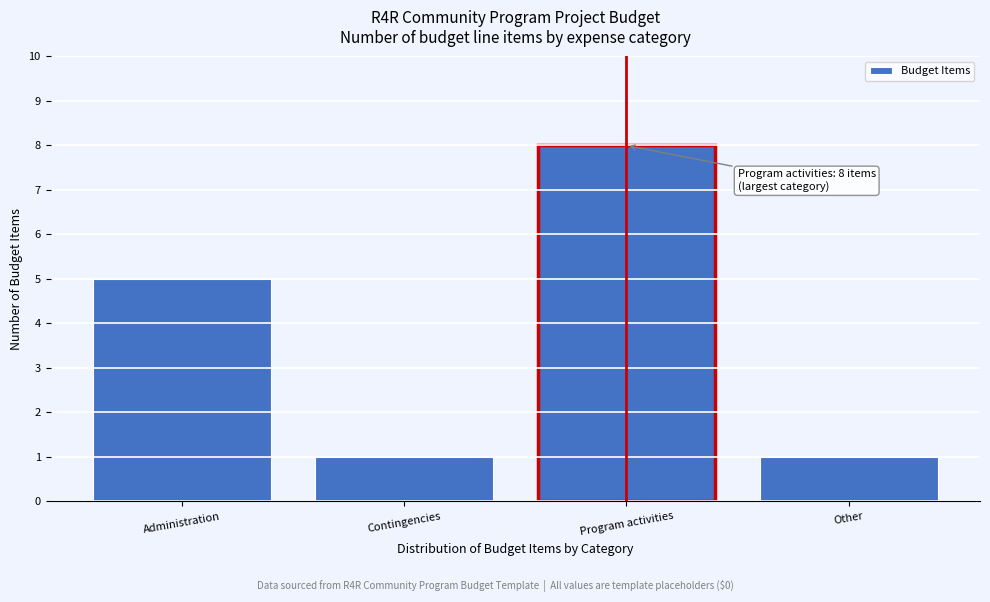

Reading left to right, list all the values displayed in this chart.

5	1	8	1